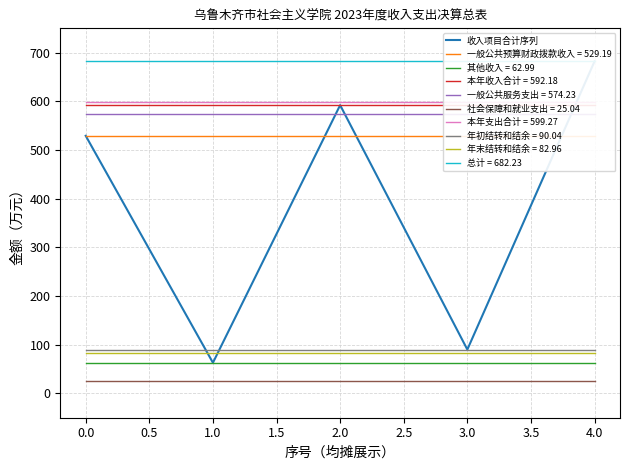

Is the value of 其他收入 = 62.99 at 0.0 greater than the value of 年初结转和结余 = 90.04 at 2.0?

No